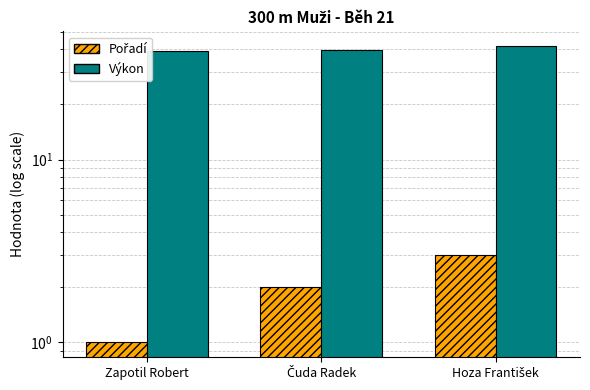

At how many categories does at least one series exceed 20?

3